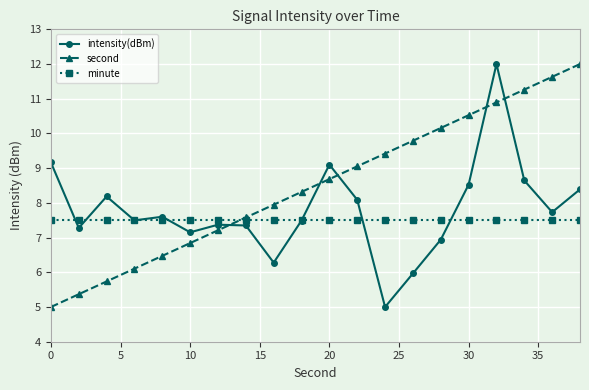

True or false: second has more than 1 points higher than both neighbors.

False